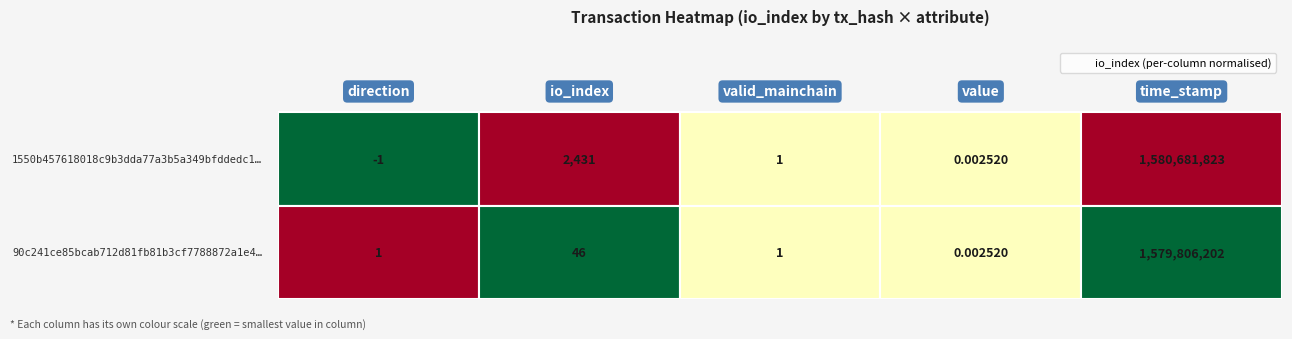

Which has a higher value, valid_mainchain or value?

valid_mainchain